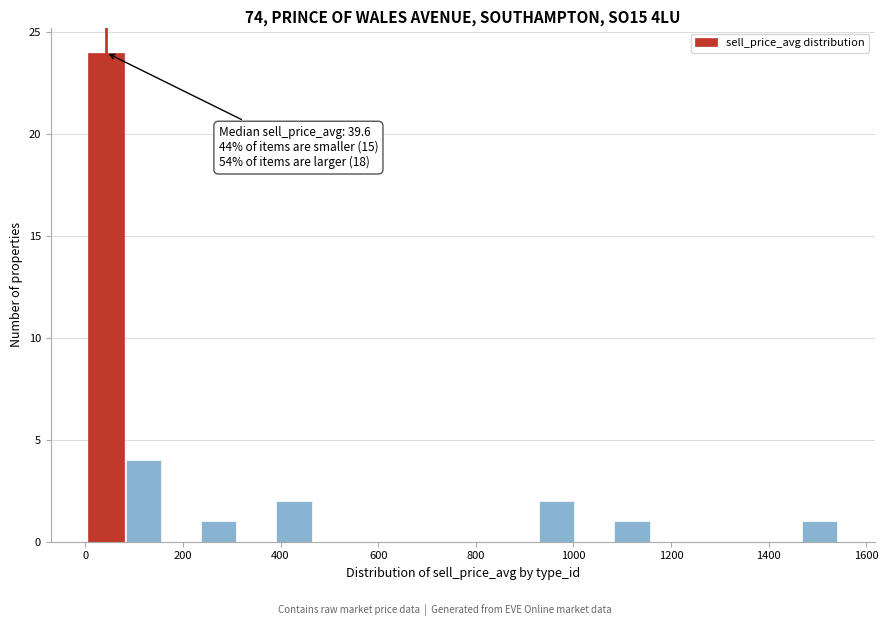

Around what value on the x-axis is the tallest bar? Give the approximate position of its centre, as read against the axis.

40